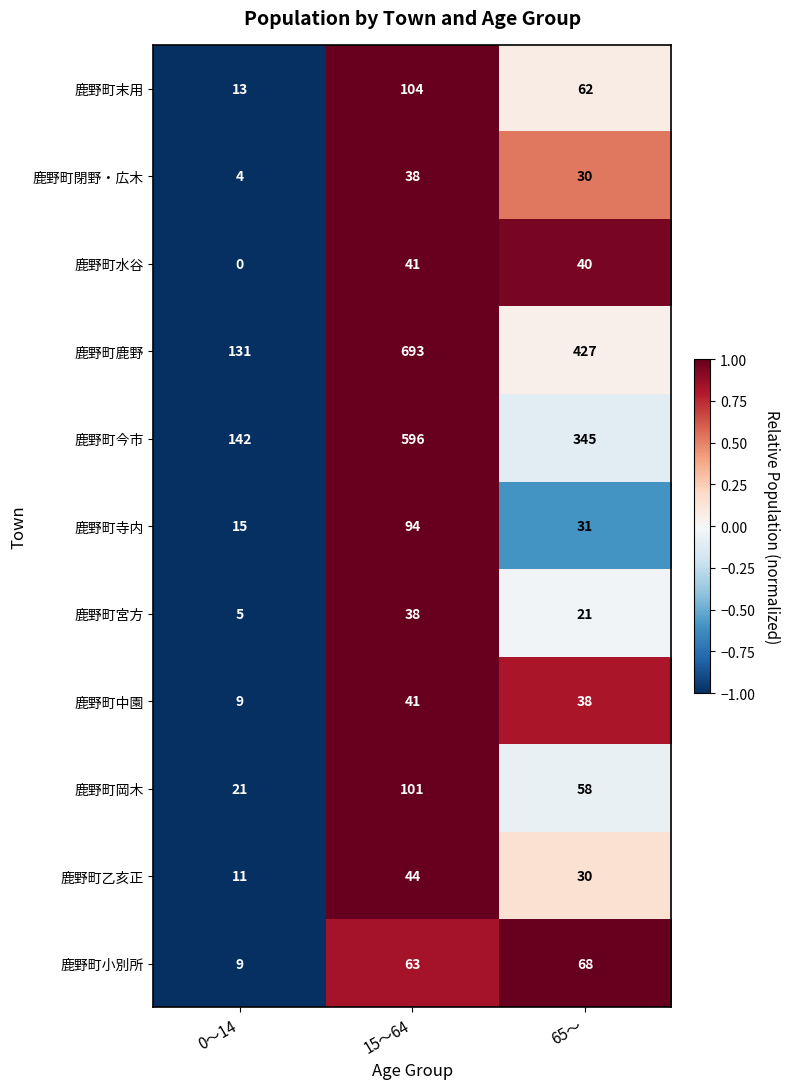

What is the highest value of the 鹿野町寺内 series?

94